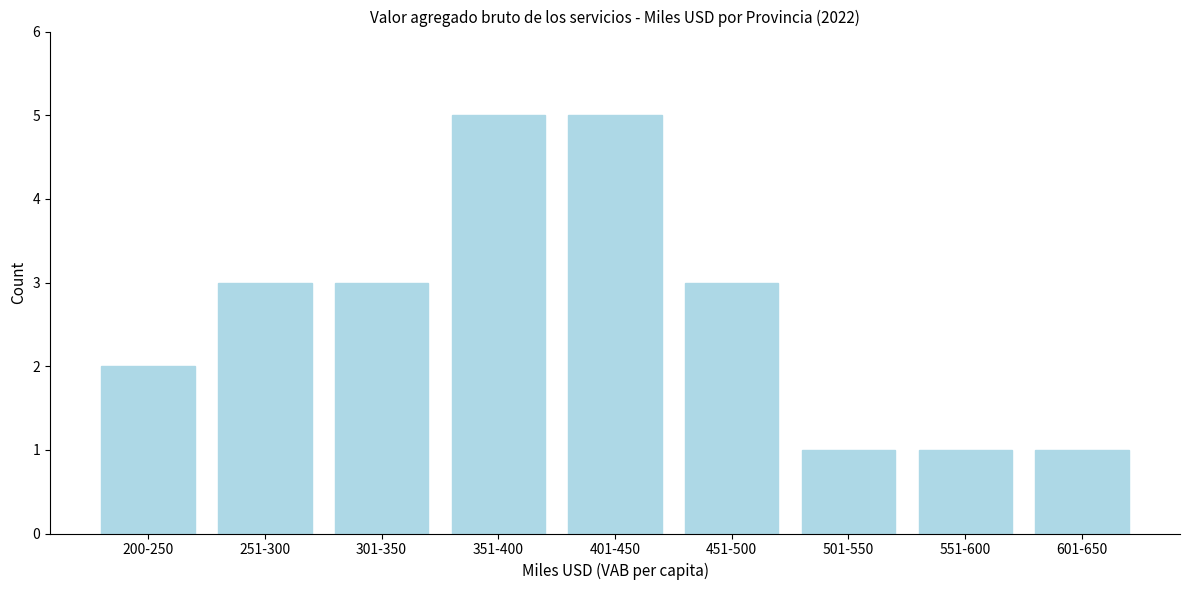

Reading right to left, extract all data points from this chart.

1	1	1	3	5	5	3	3	2